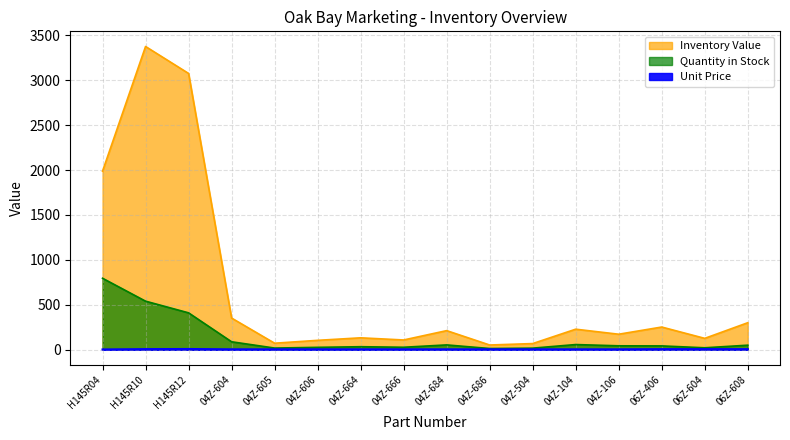

What is the spread (max minus min) of values at H145R12?

3067.5